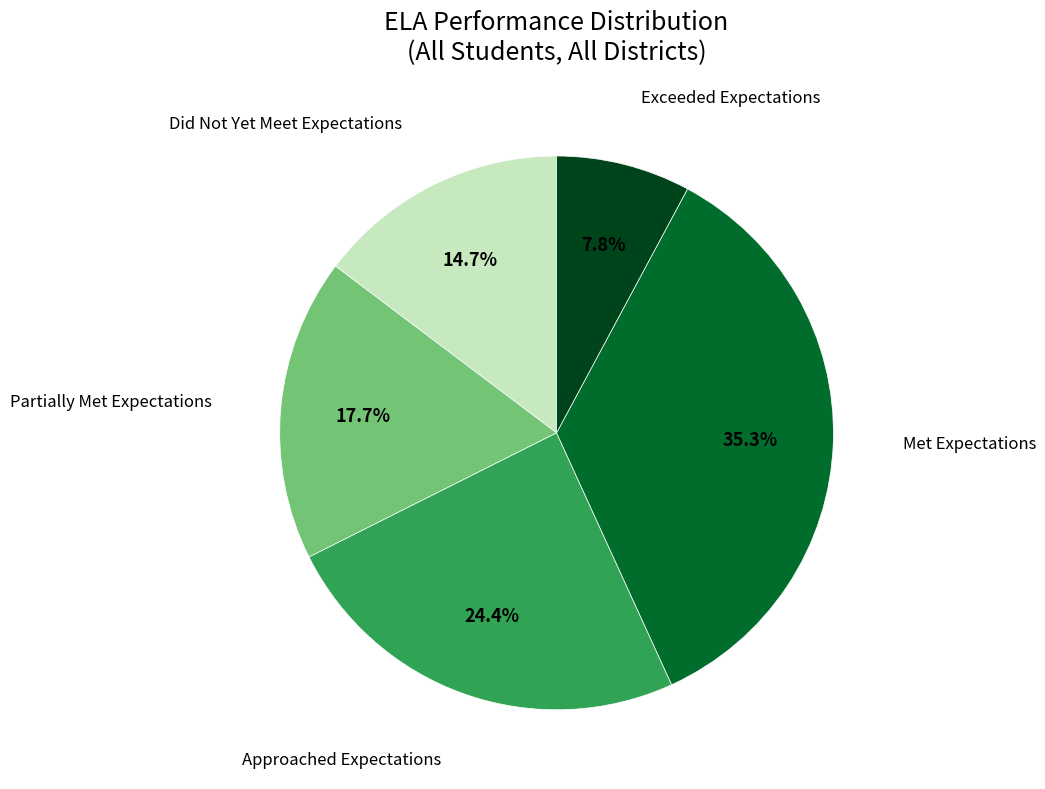

Does any single category account for the majority?

No